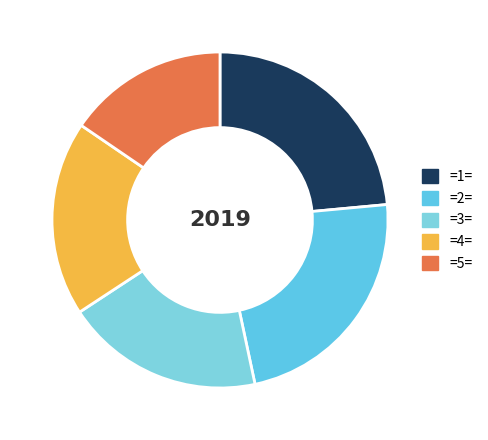

How many segments does this pie chart have?

5